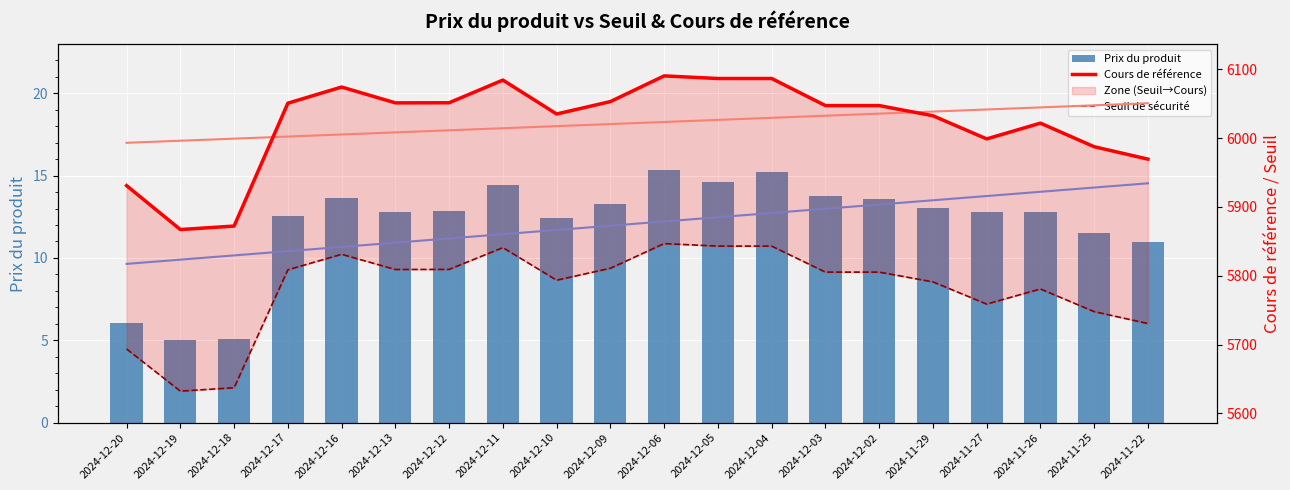

At which category does the chart reach its peak across all series?

2024-12-06